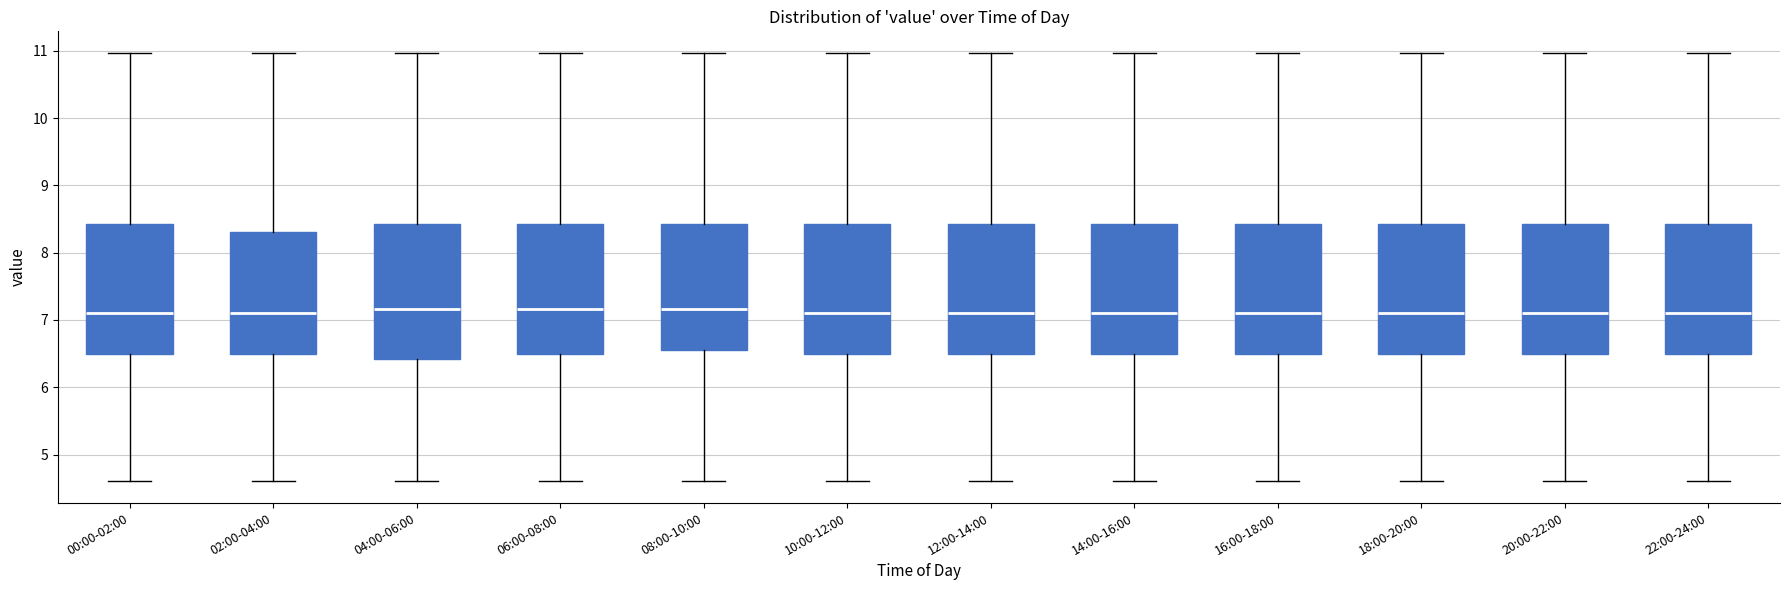

Reading left to right, read every box against the y-axis: the position of its median line, the range the box covers, and the ends of its whiskers. The values are not printed on the chart, so give them approximately, as read against the axis.

00:00-02:00: median 7.1, box 6.5 to 8.4, whiskers 4.6 to 11.0
02:00-04:00: median 7.1, box 6.5 to 8.3, whiskers 4.6 to 11.0
04:00-06:00: median 7.2, box 6.4 to 8.4, whiskers 4.6 to 11.0
06:00-08:00: median 7.2, box 6.5 to 8.4, whiskers 4.6 to 11.0
08:00-10:00: median 7.2, box 6.6 to 8.4, whiskers 4.6 to 11.0
10:00-12:00: median 7.1, box 6.5 to 8.4, whiskers 4.6 to 11.0
12:00-14:00: median 7.1, box 6.5 to 8.4, whiskers 4.6 to 11.0
14:00-16:00: median 7.1, box 6.5 to 8.4, whiskers 4.6 to 11.0
16:00-18:00: median 7.1, box 6.5 to 8.4, whiskers 4.6 to 11.0
18:00-20:00: median 7.1, box 6.5 to 8.4, whiskers 4.6 to 11.0
20:00-22:00: median 7.1, box 6.5 to 8.4, whiskers 4.6 to 11.0
22:00-24:00: median 7.1, box 6.5 to 8.4, whiskers 4.6 to 11.0